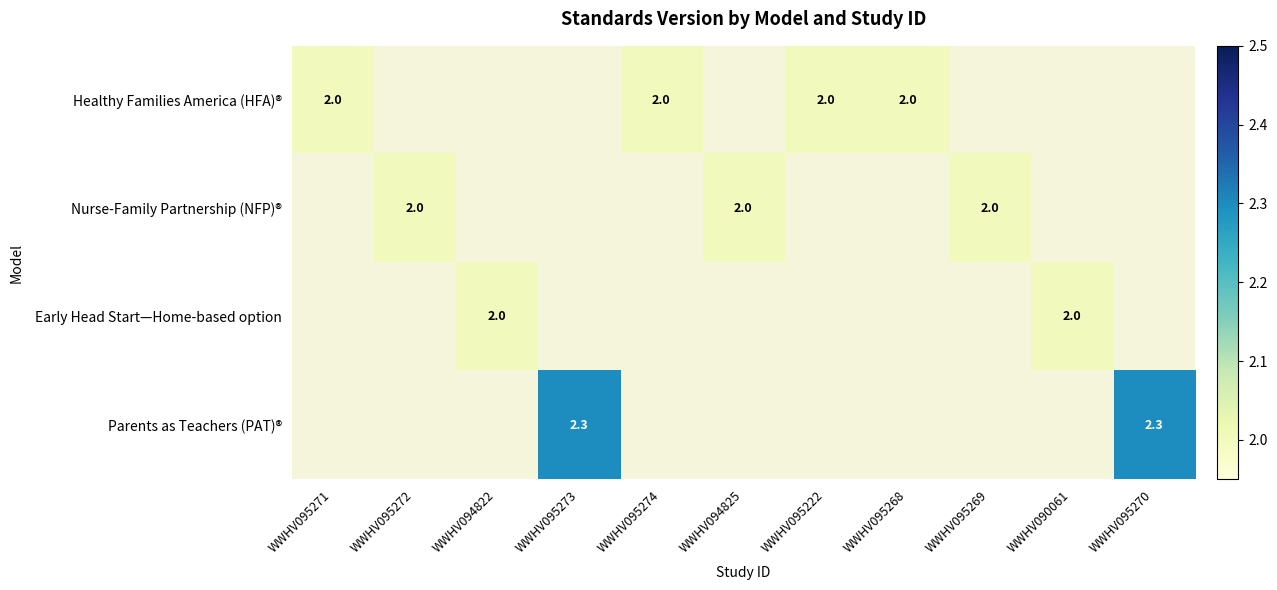

Is it true that Healthy Families America (HFA)® equals 2.0 at WWHV095222?

True